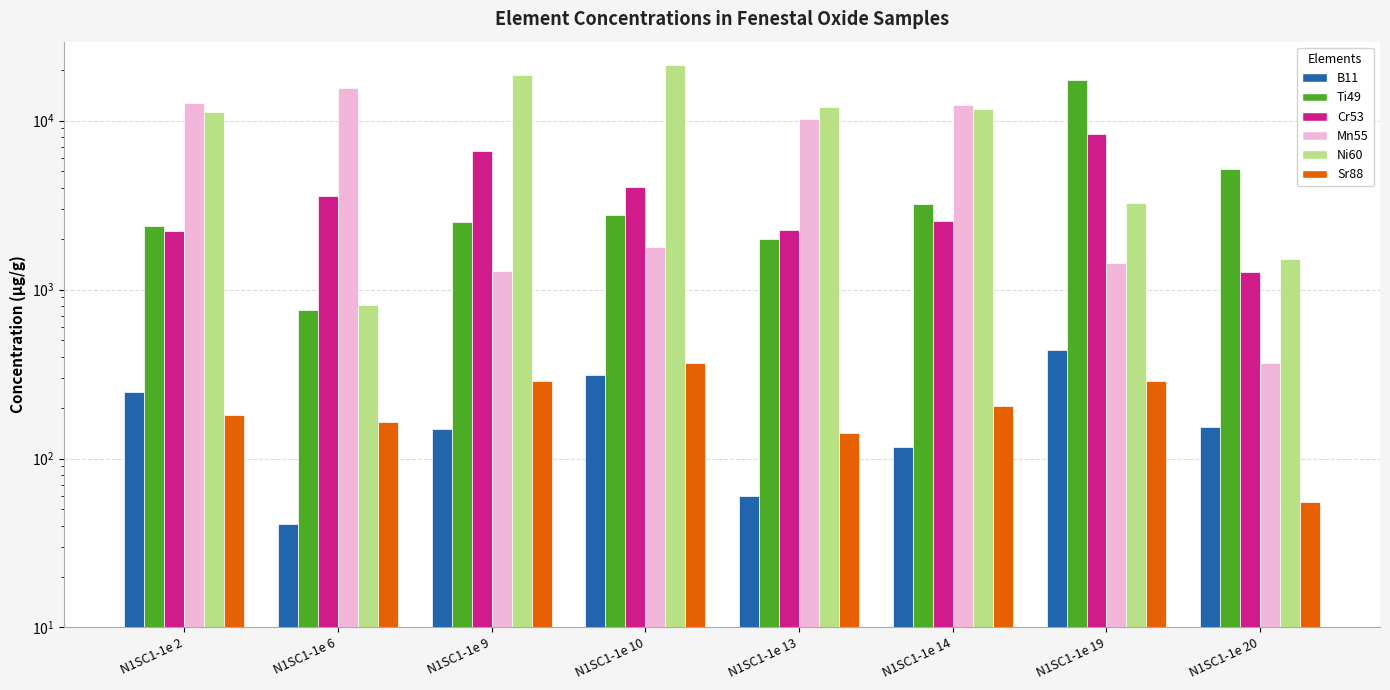

What is the highest value of the Sr88 series?

365.3